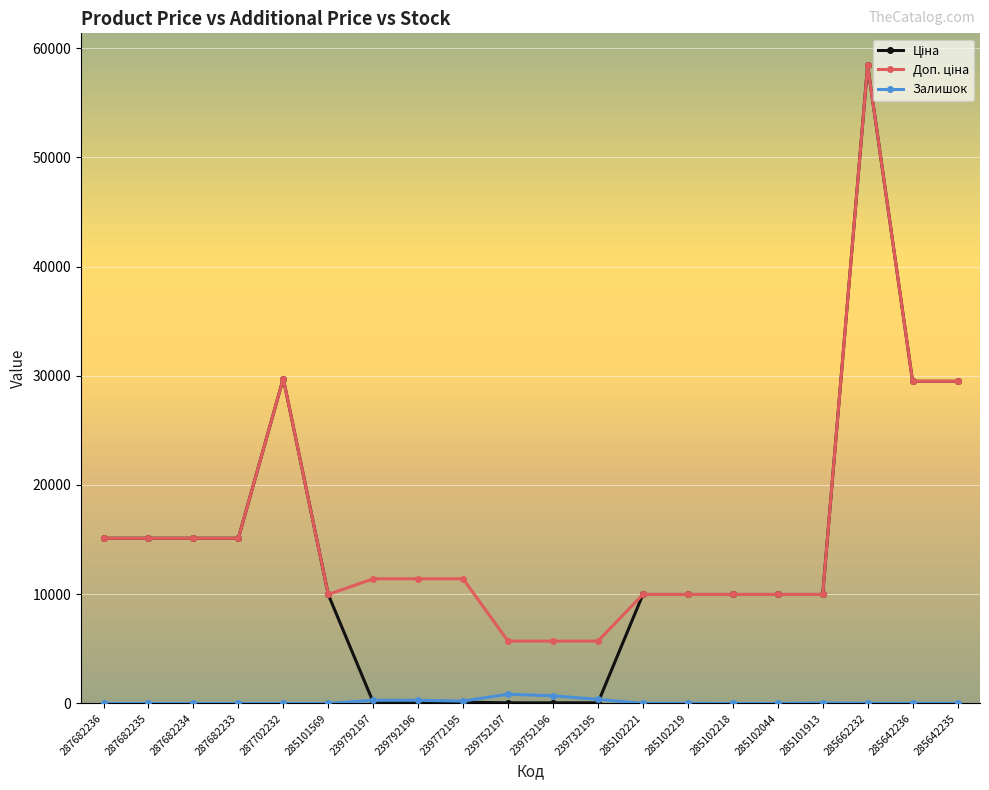

The Залишок series shows 0.0 at 287702232. True or false?

True